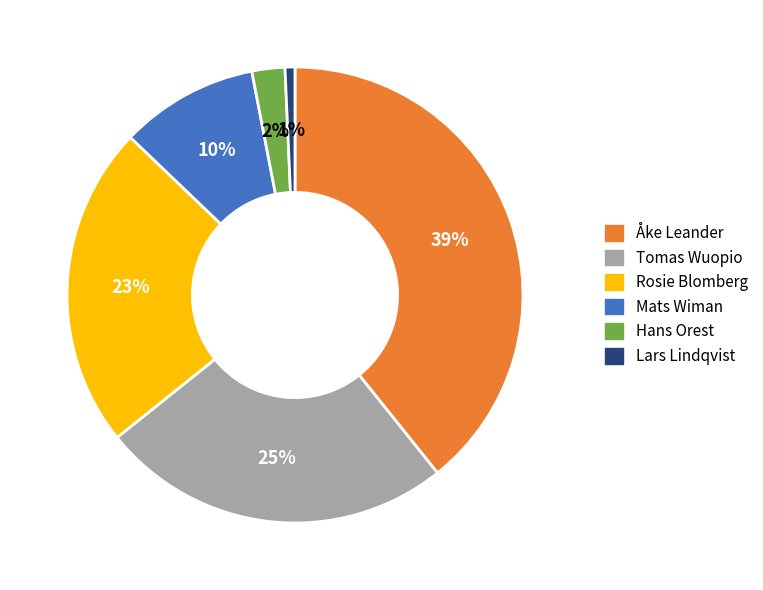

How many segments does this pie chart have?

6